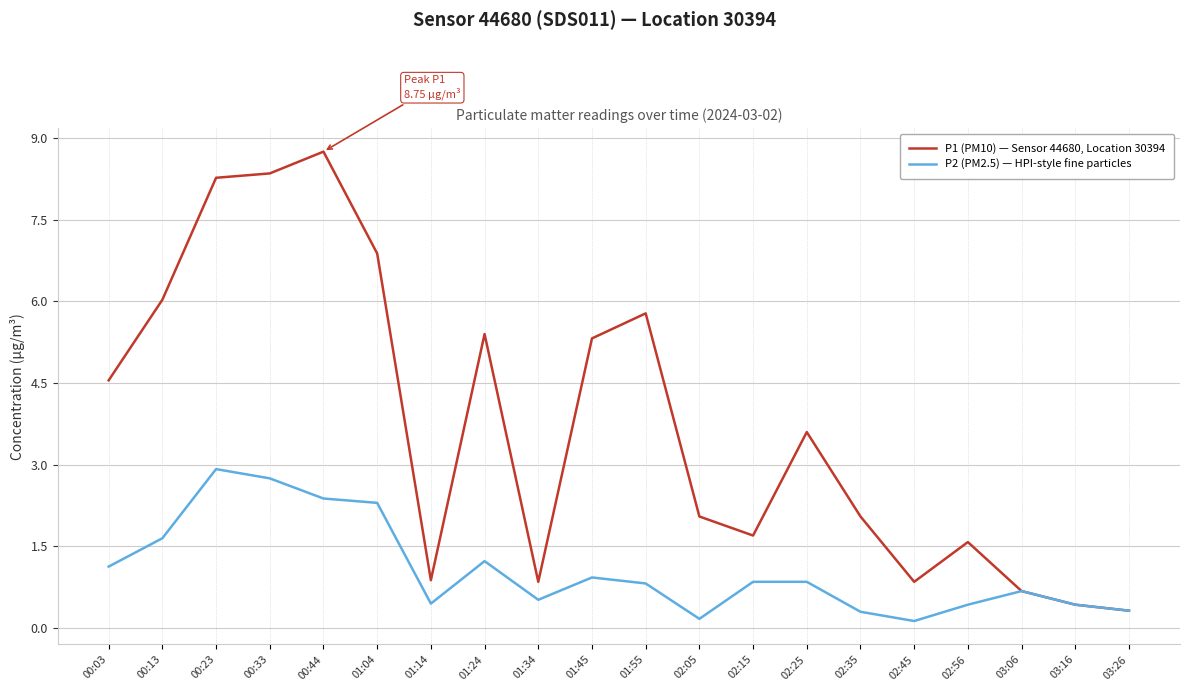

Which label corresponds to the largest value in the chart?

00:44